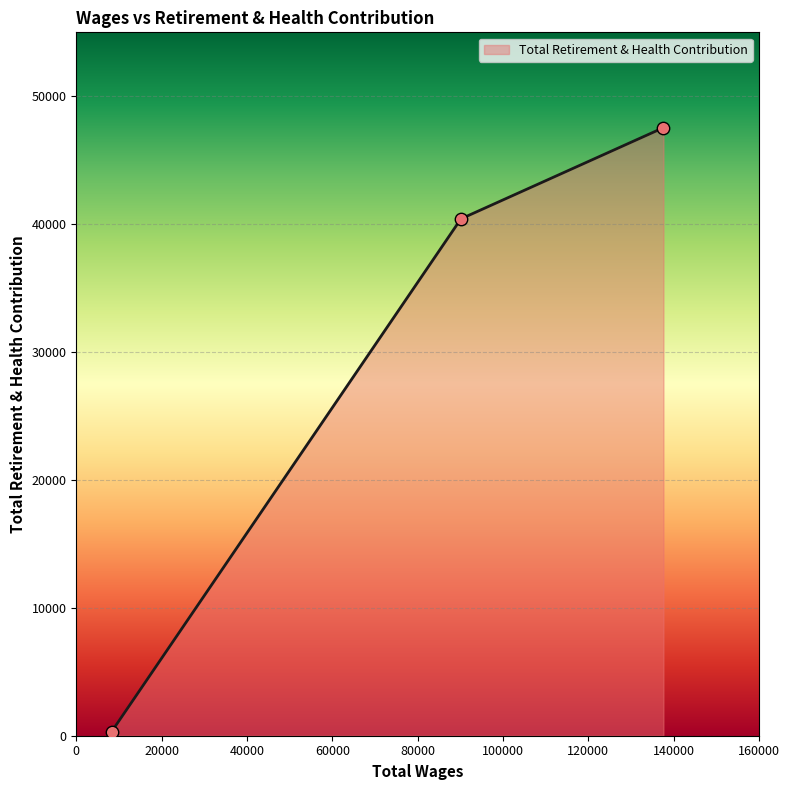

What is the greatest value displayed?

47544